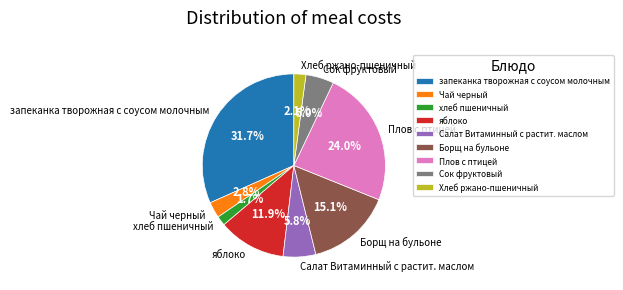

Is it true that Борщ на бульоне is 15% of the pie?

True